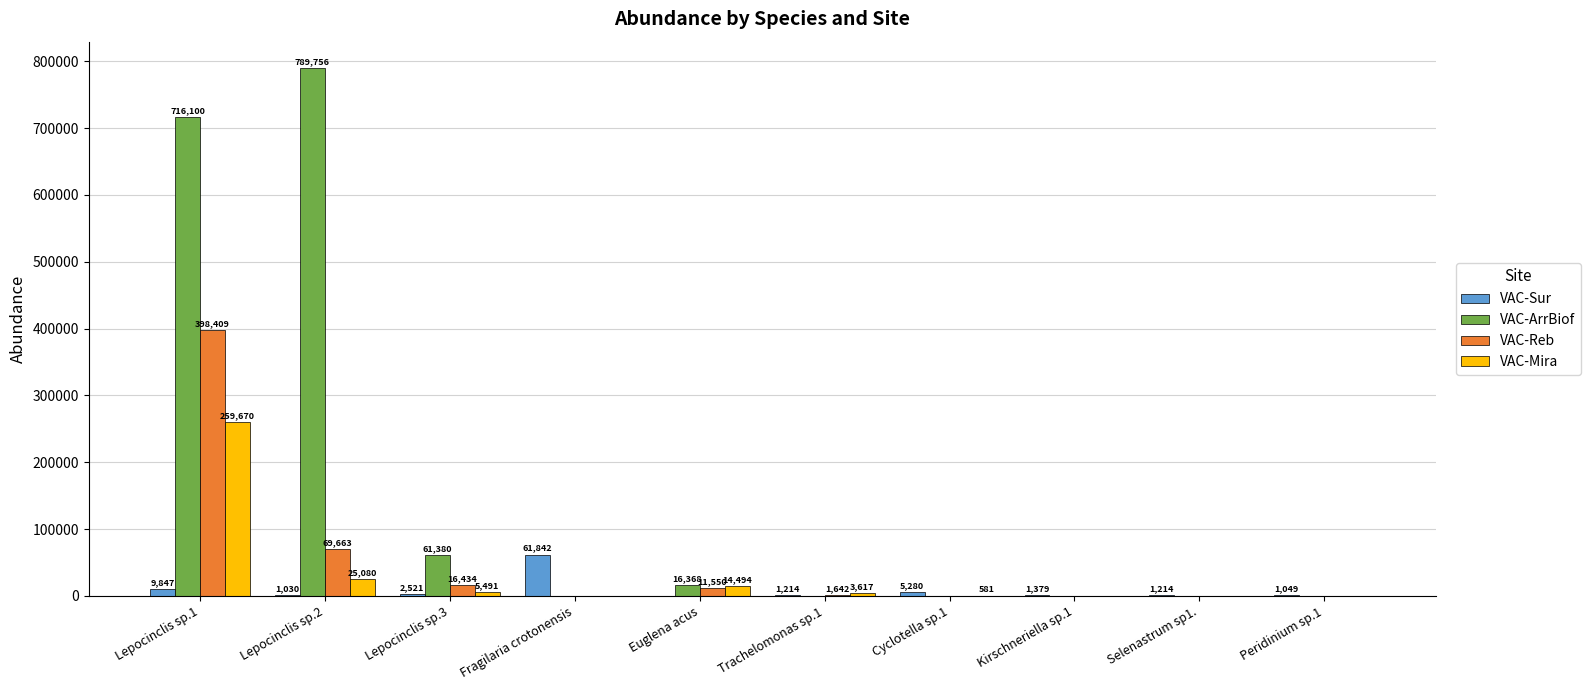

What is the sum of the VAC-Sur values at Kirschneriella sp.1 and Peridinium sp.1?

2428.8